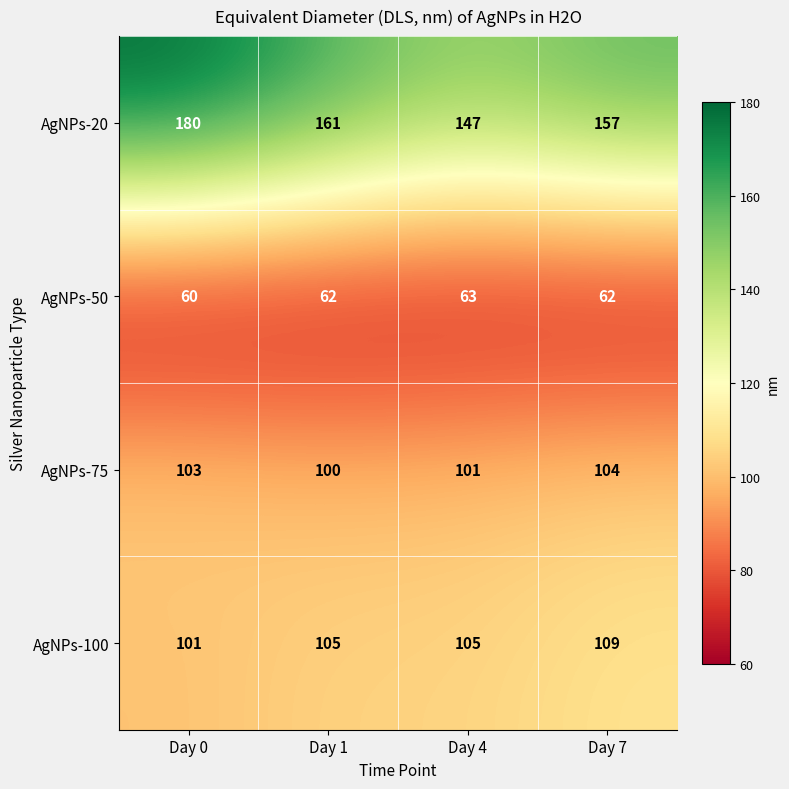

Reading left to right, extract all data points from this chart.

AgNPs-20: 180	161	147	157
AgNPs-50: 60	62	63	62
AgNPs-75: 103	100	101	104
AgNPs-100: 101	105	105	109